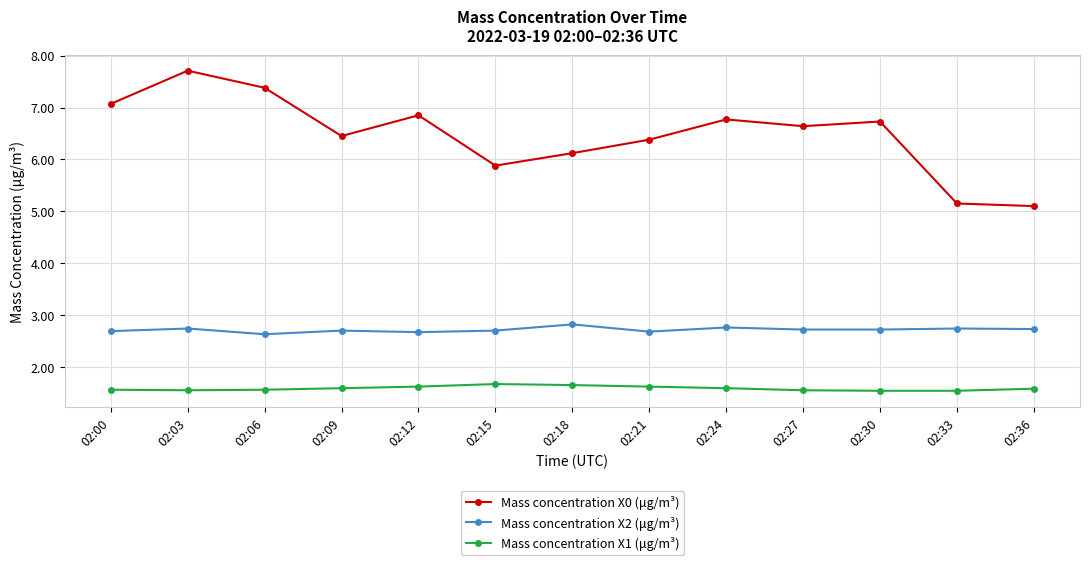

What is the sum of the Mass concentration X1 (μg/m³) values at 02:24 and 02:18?

3.2